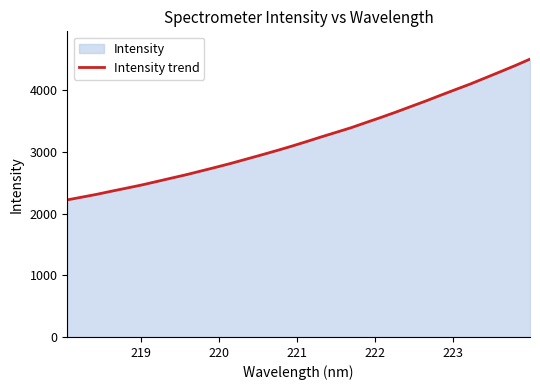

What is the sum of all values?

102729.0